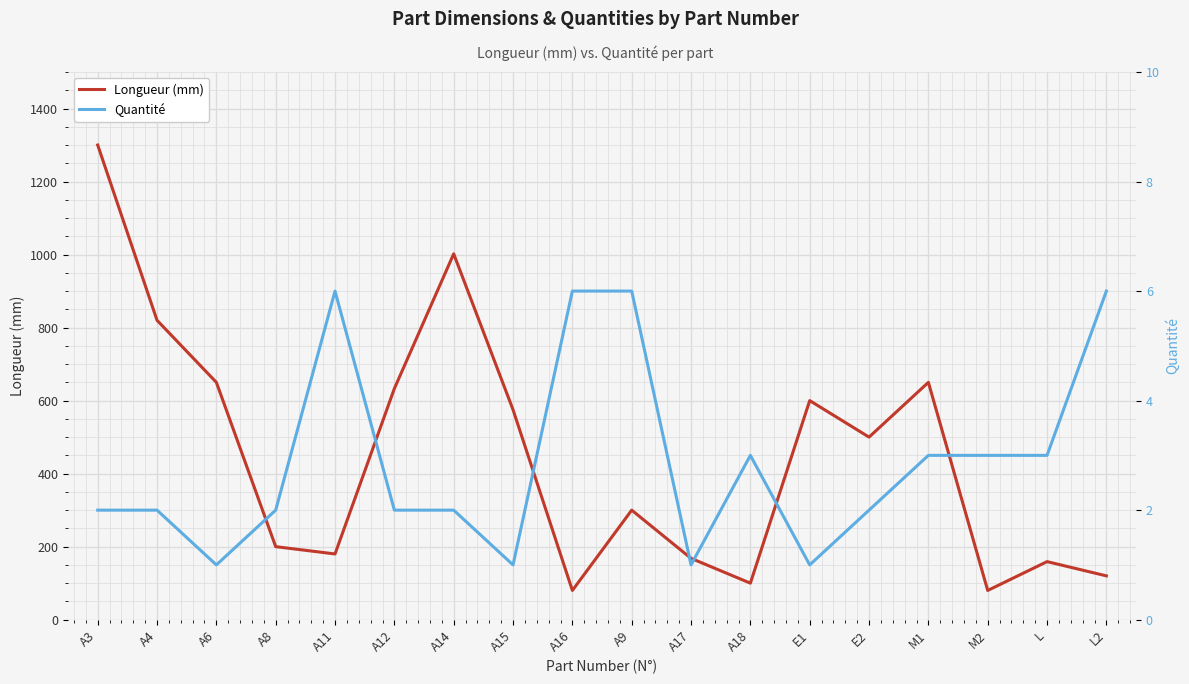

Which series has the largest total across all categories?

Longueur (mm)